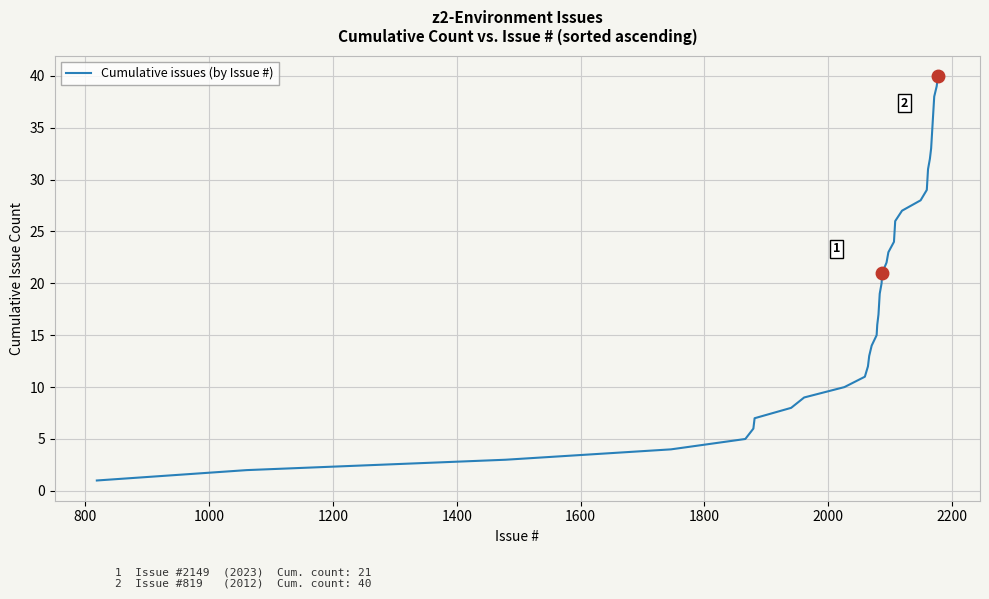

What is the difference between the maximum and minimum values?

39